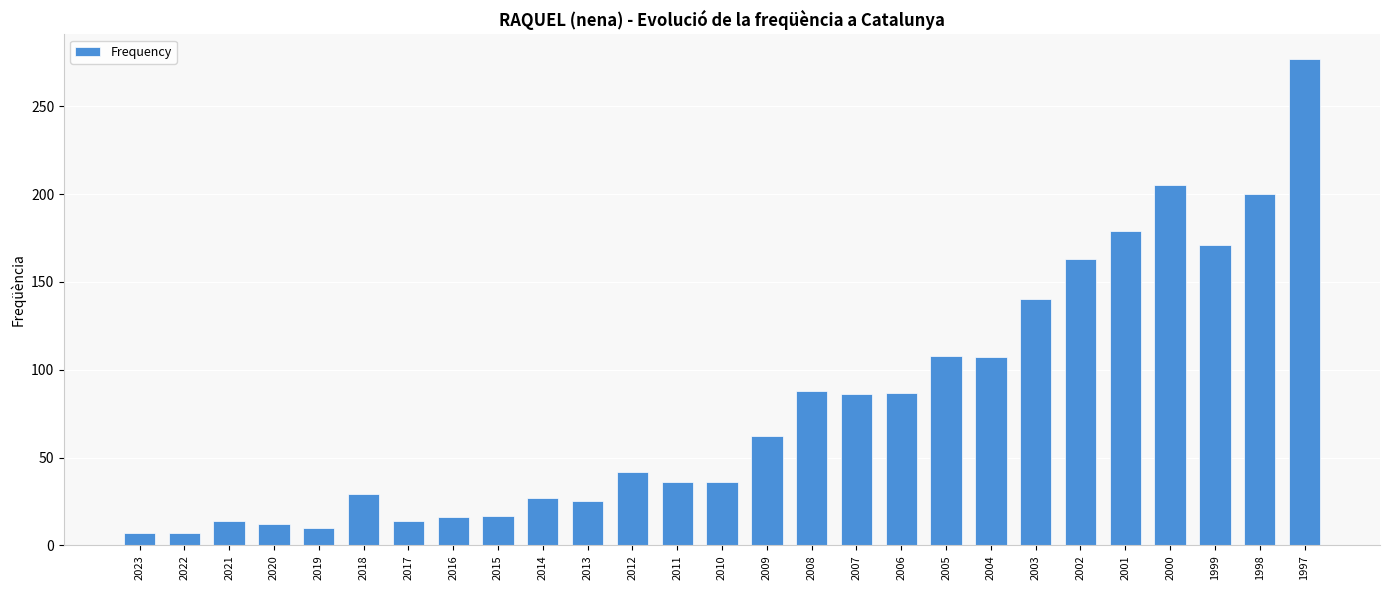

How many bars are there in total?

27